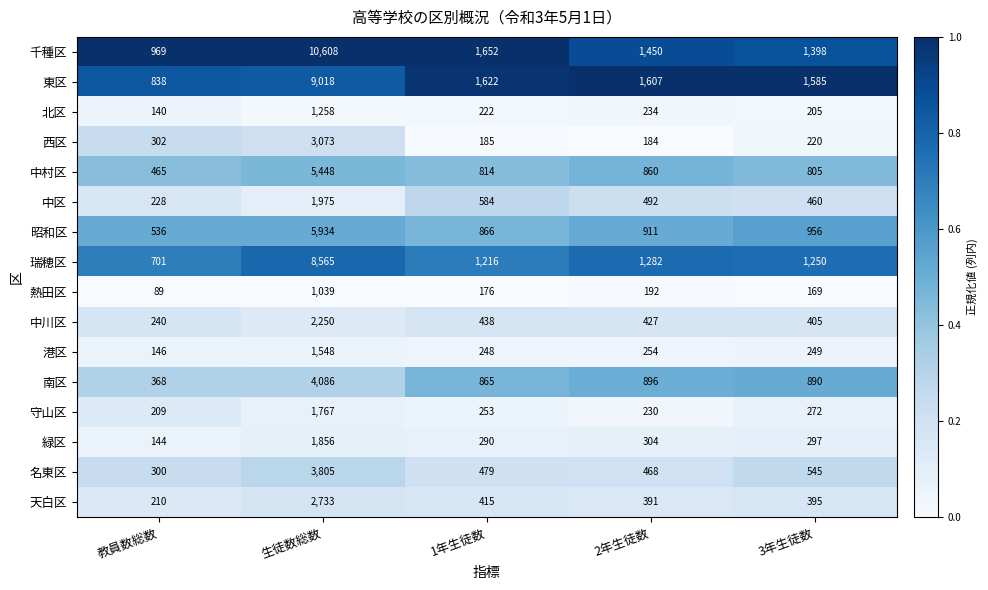

At which category is the sum across all series the highest?

生徒数総数